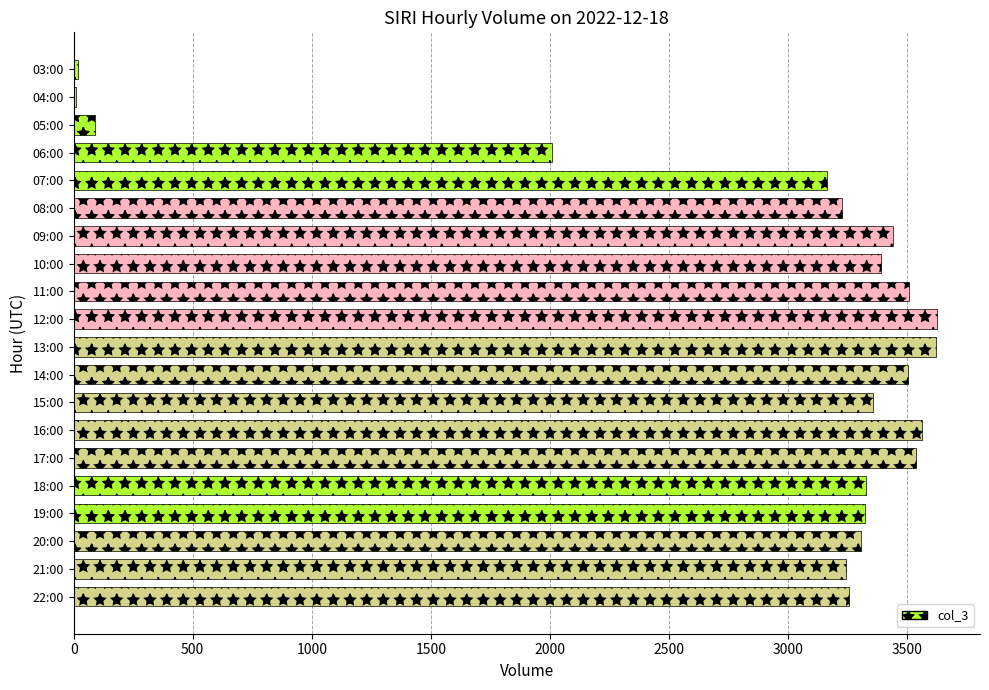

How many distinct data groups are displayed?

1